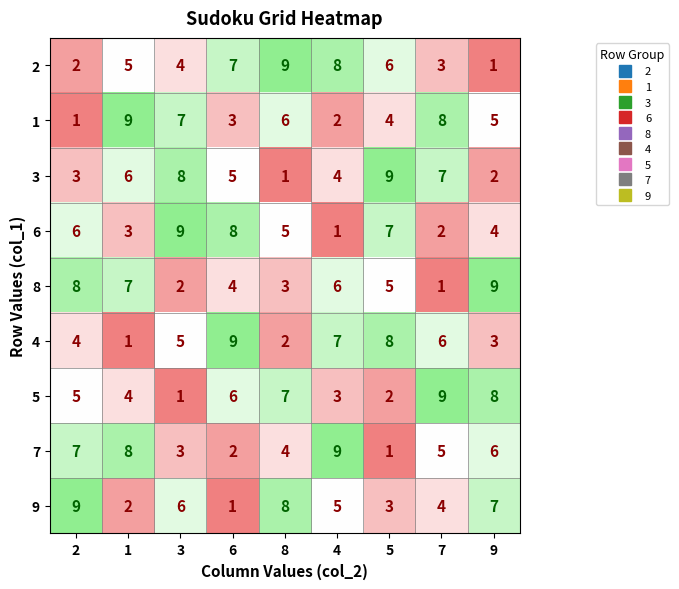

What is the difference between the 2 values at 8 and 1?

4